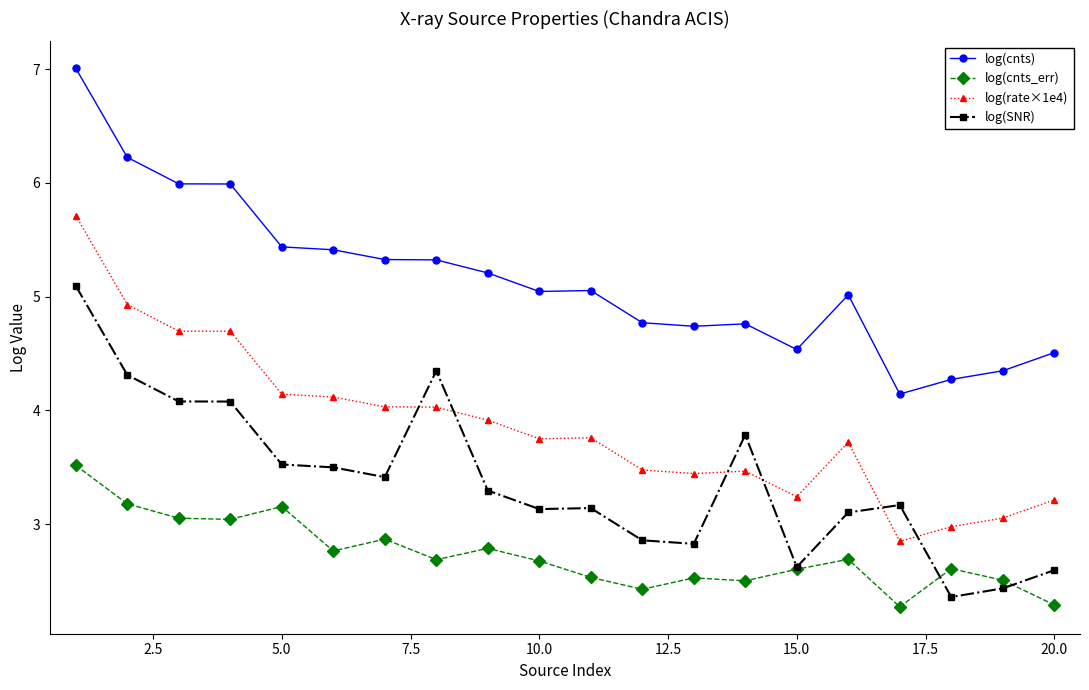

List the series in order of their overall mean, lowest first.

log(cnts_err), log(SNR), log(rate×1e4), log(cnts)